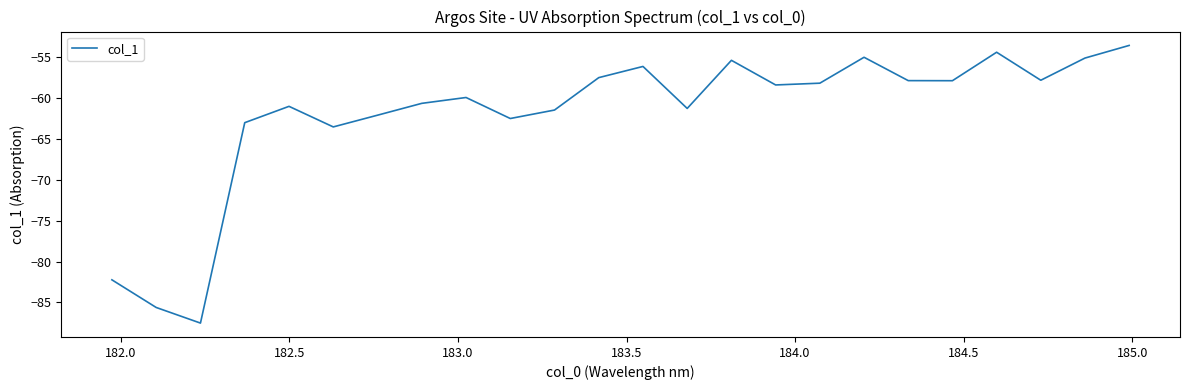

What is the smallest value displayed?

-87.5